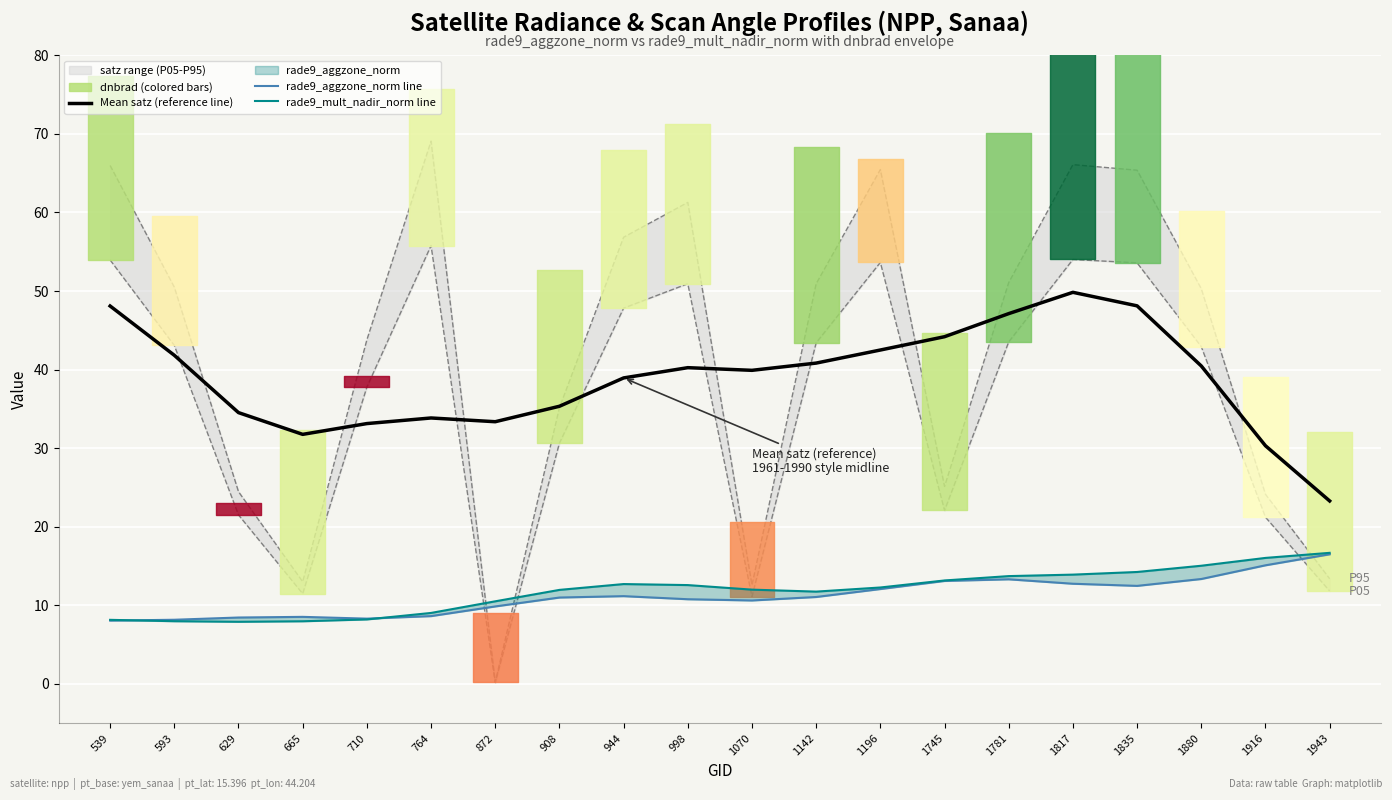

Which series has the largest range (max minus min)?

Mean satz (reference line)